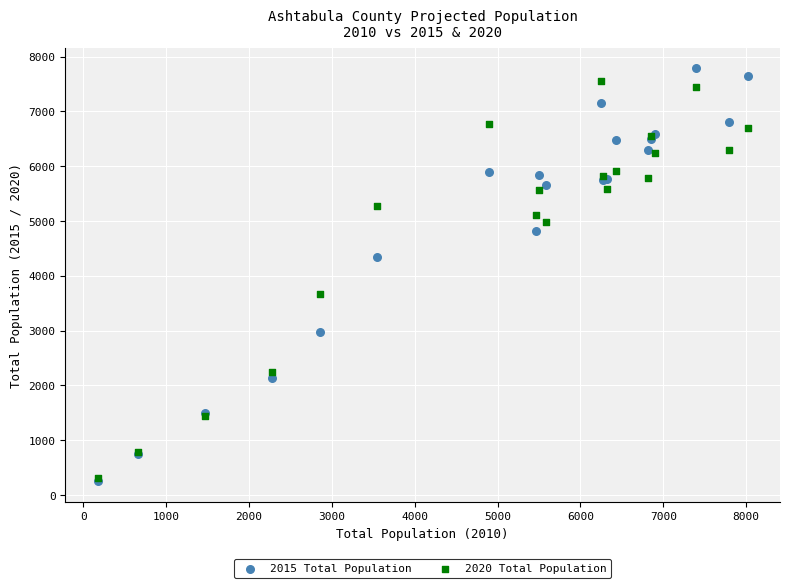

In the 2020 Total Population series, what Y value is closest to 3934?

3666